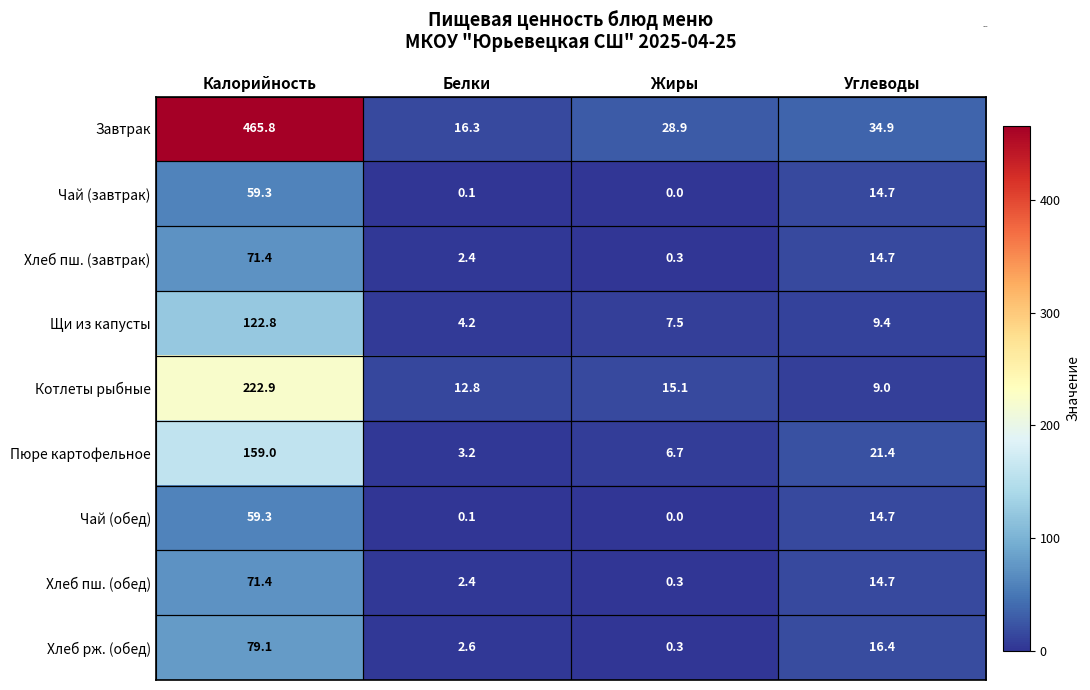

What is the difference between the Щи из капусты values at Белки and Жиры?

3.3